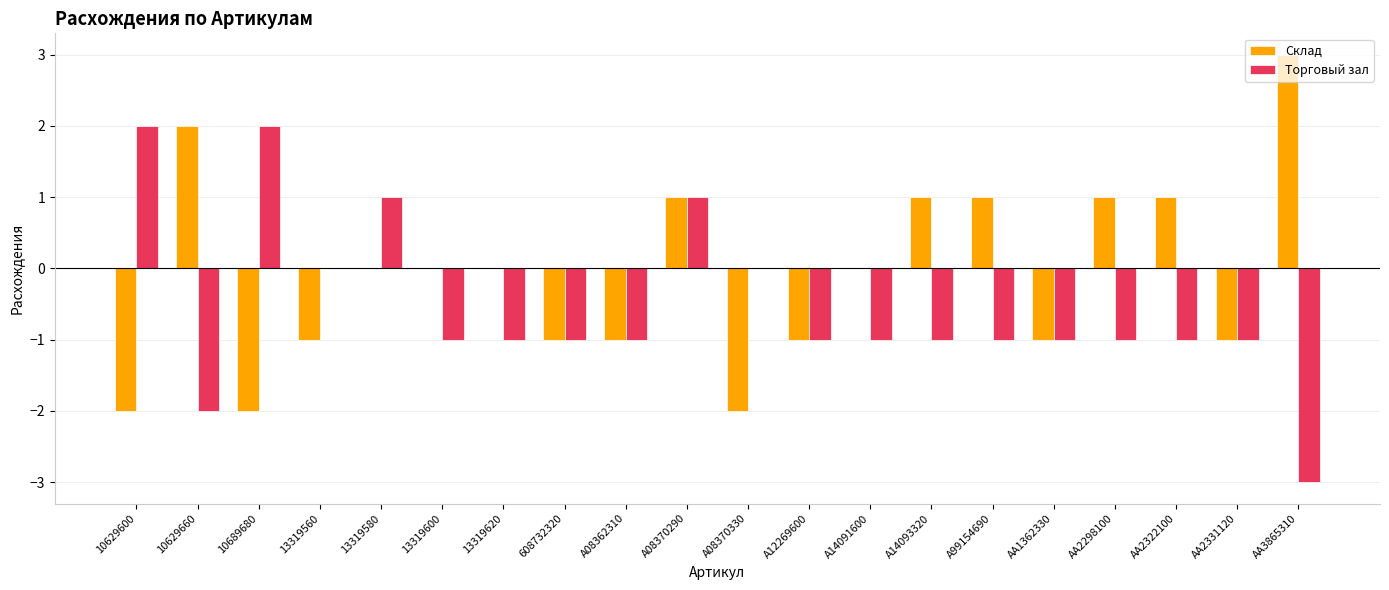

What is the maximum value shown in the chart?

3